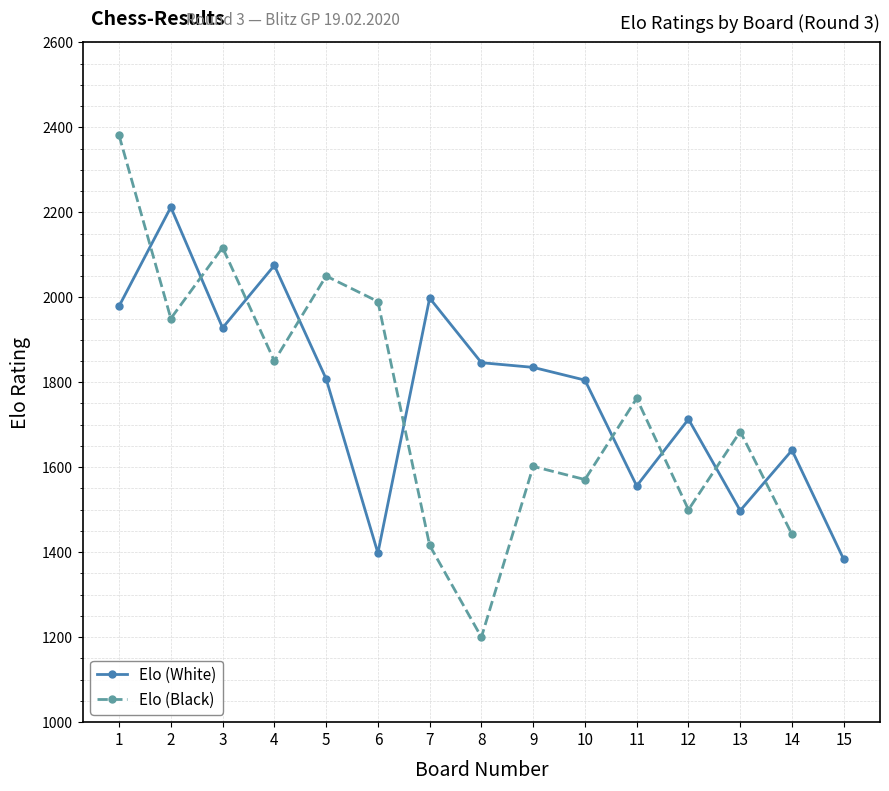

How many values in the Elo (White) series exceed 1808?

7